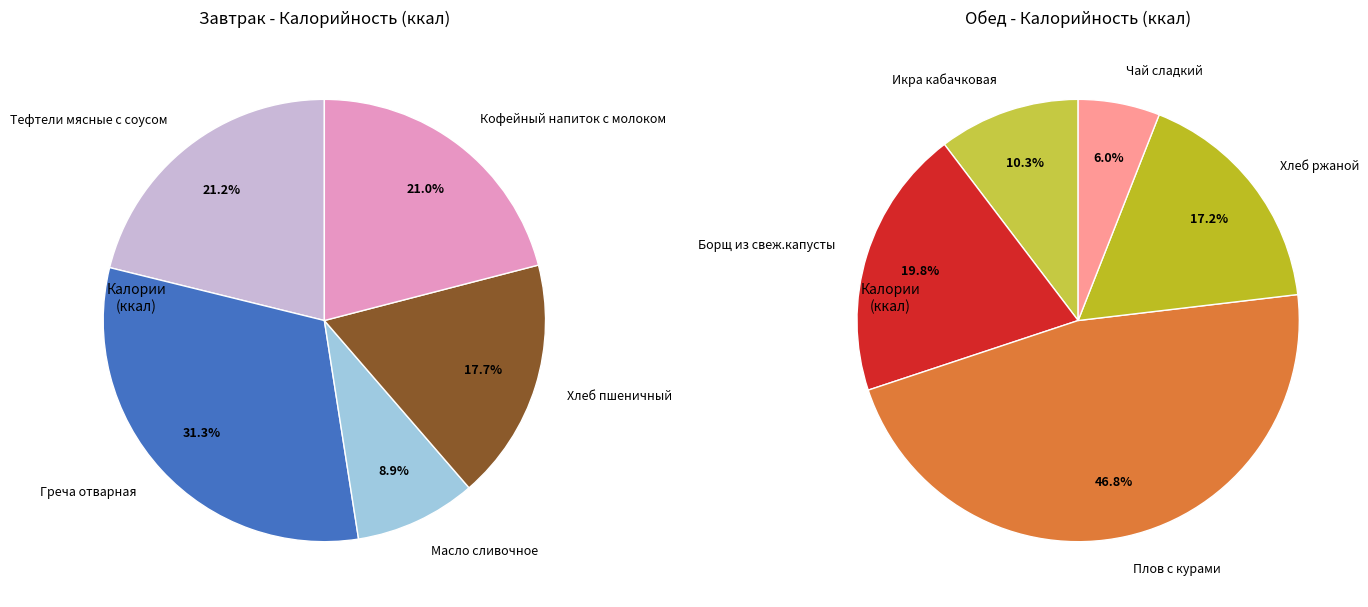

What percentage do 4 and 0 together represent?

42.1%